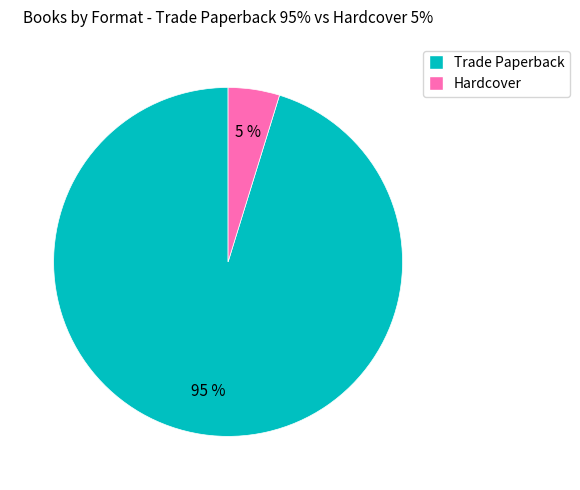

Combined, do Hardcover and Trade Paperback account for over 50%?

Yes